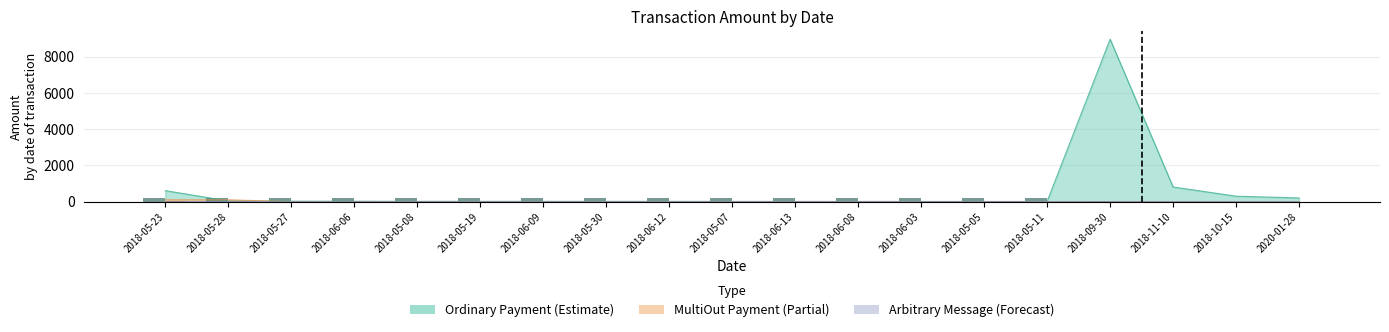

What is the value of the Fee (Ordinary, scaled) bar at the 2nd from the left?

200.0